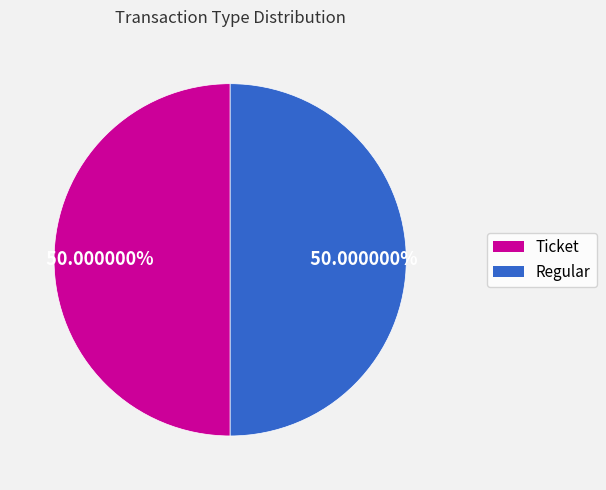

To the nearest percent, what is the average slice percentage?

50%